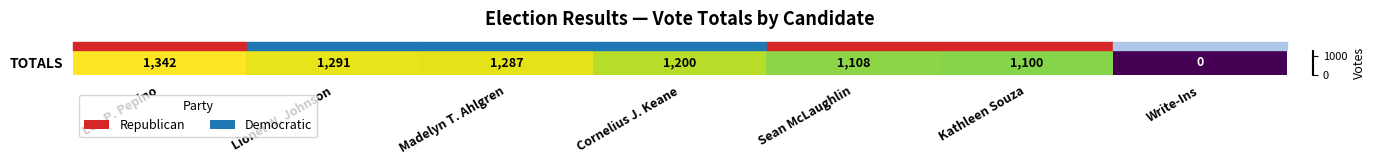

Count the number of categories in the chart.

7